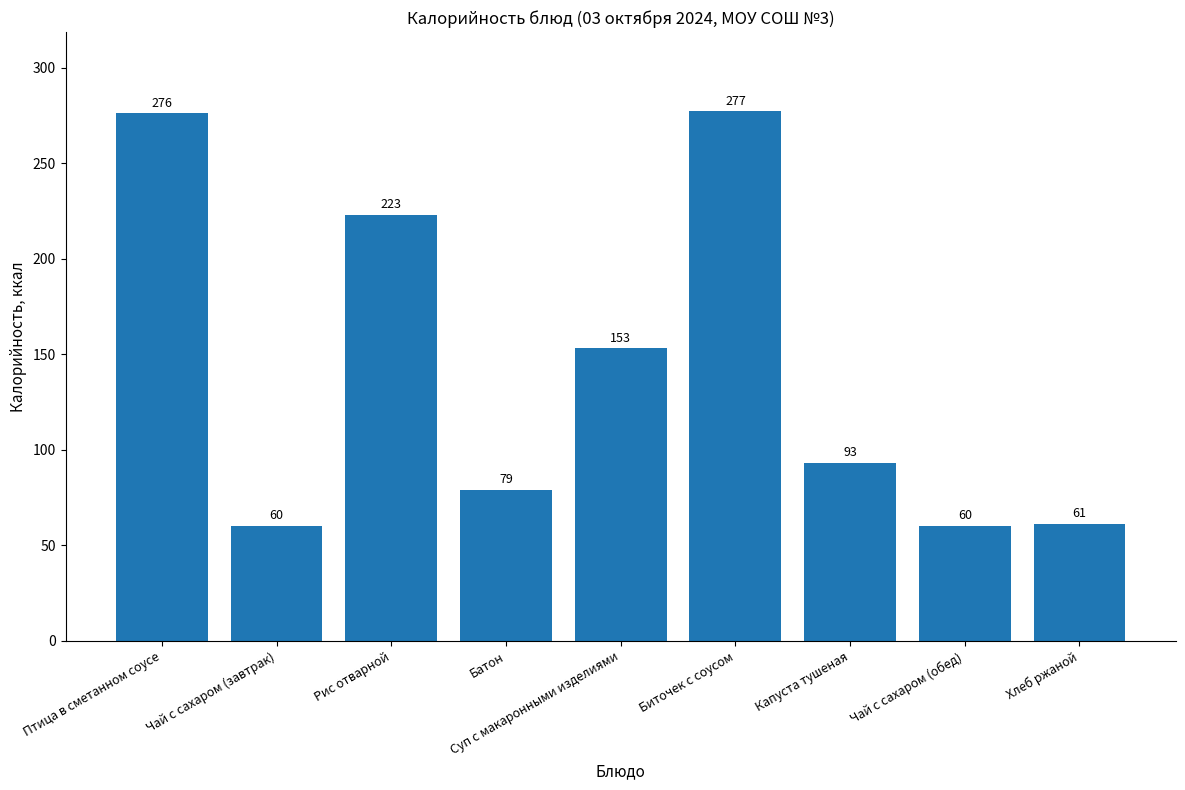

The chart shows a value of 93 at Капуста тушеная. True or false?

True